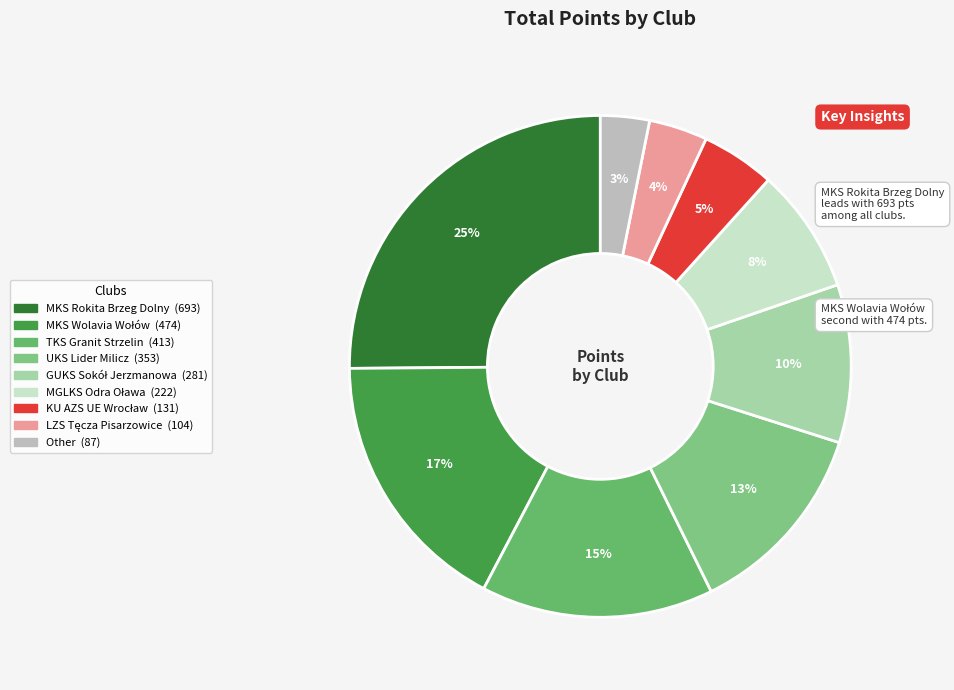

Count the number of slices in the pie.

9